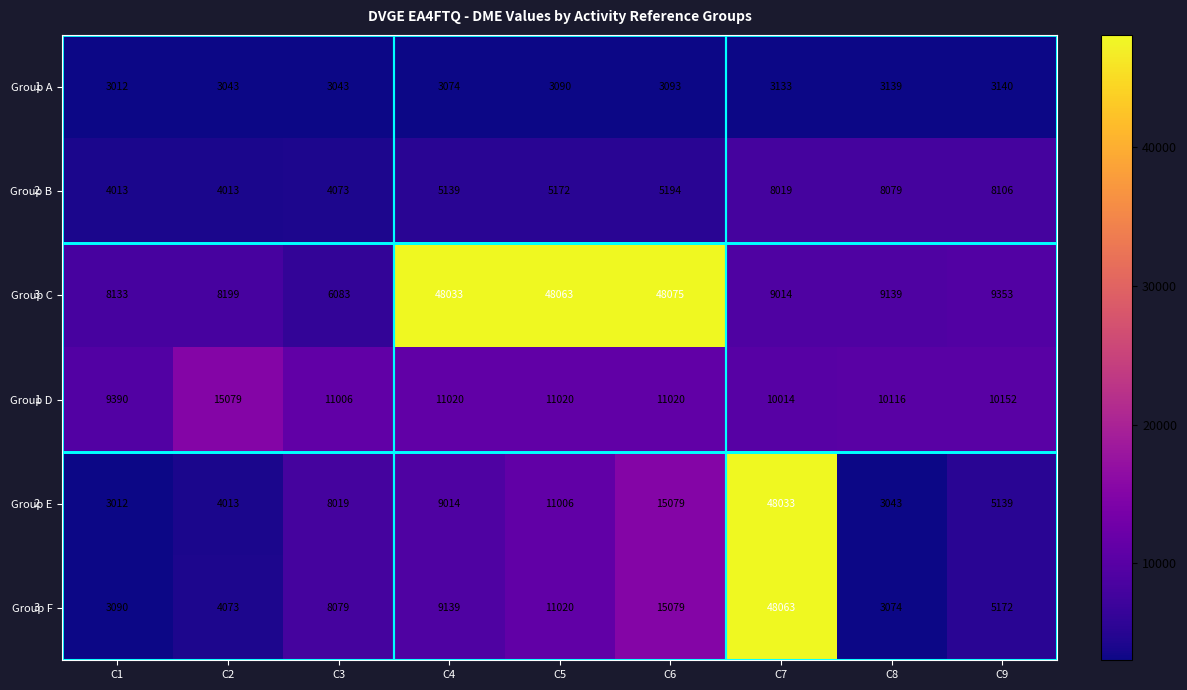

What is the spread (max minus min) of values at C9?

7012